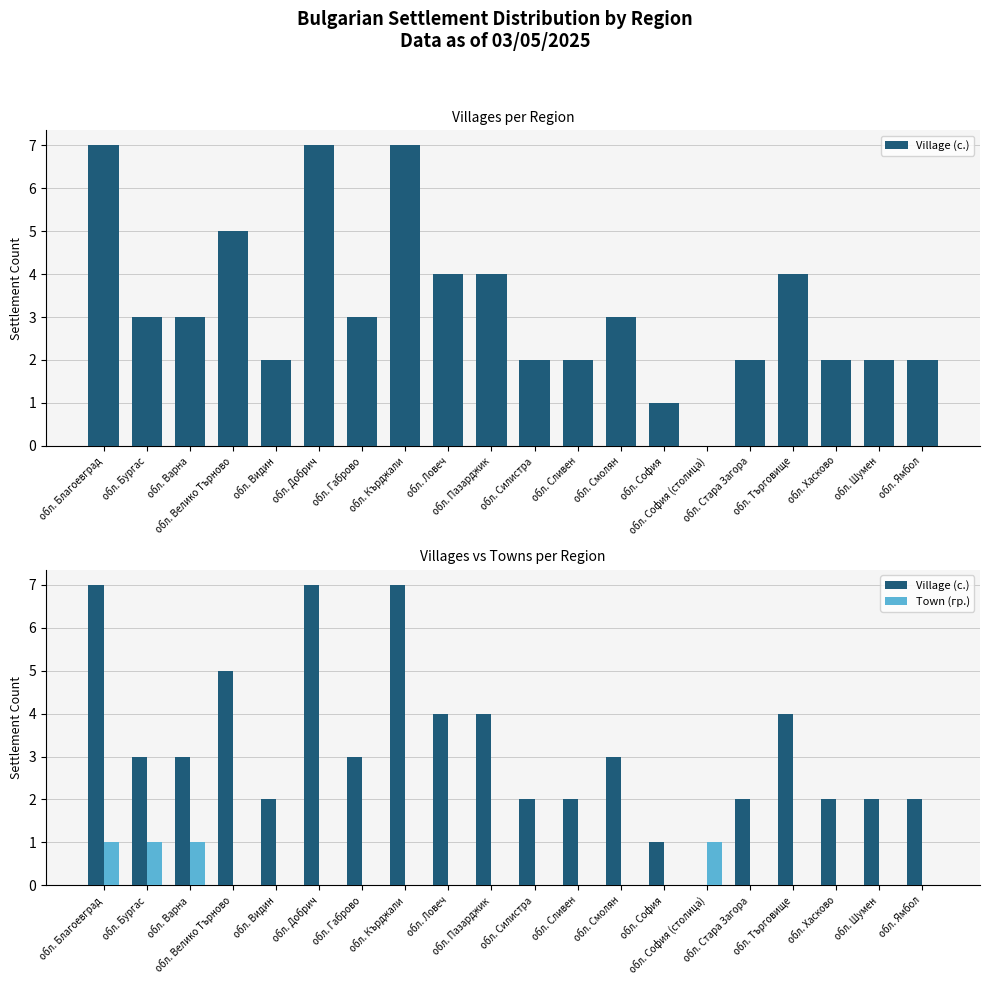

True or false: Village (с.) has a value of 5 at обл. Варна.

False